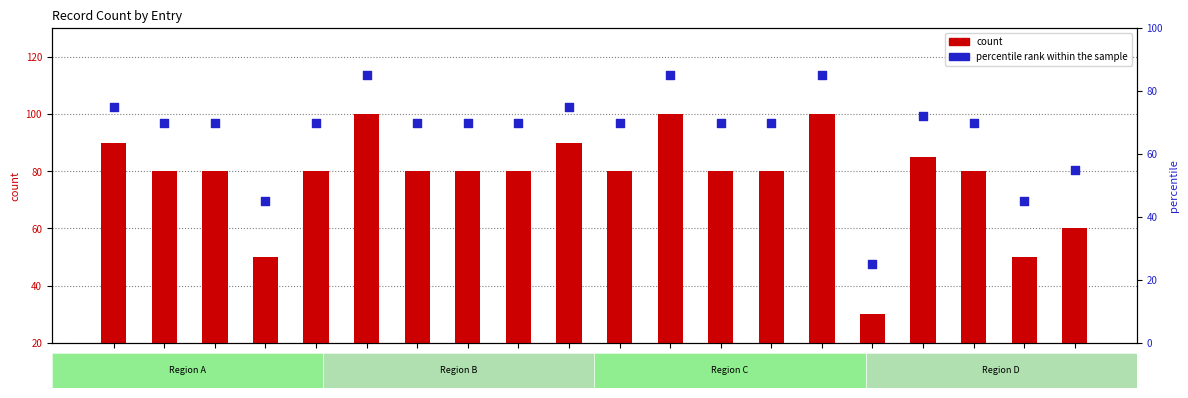

At how many categories does at least one series exceed 62?

16